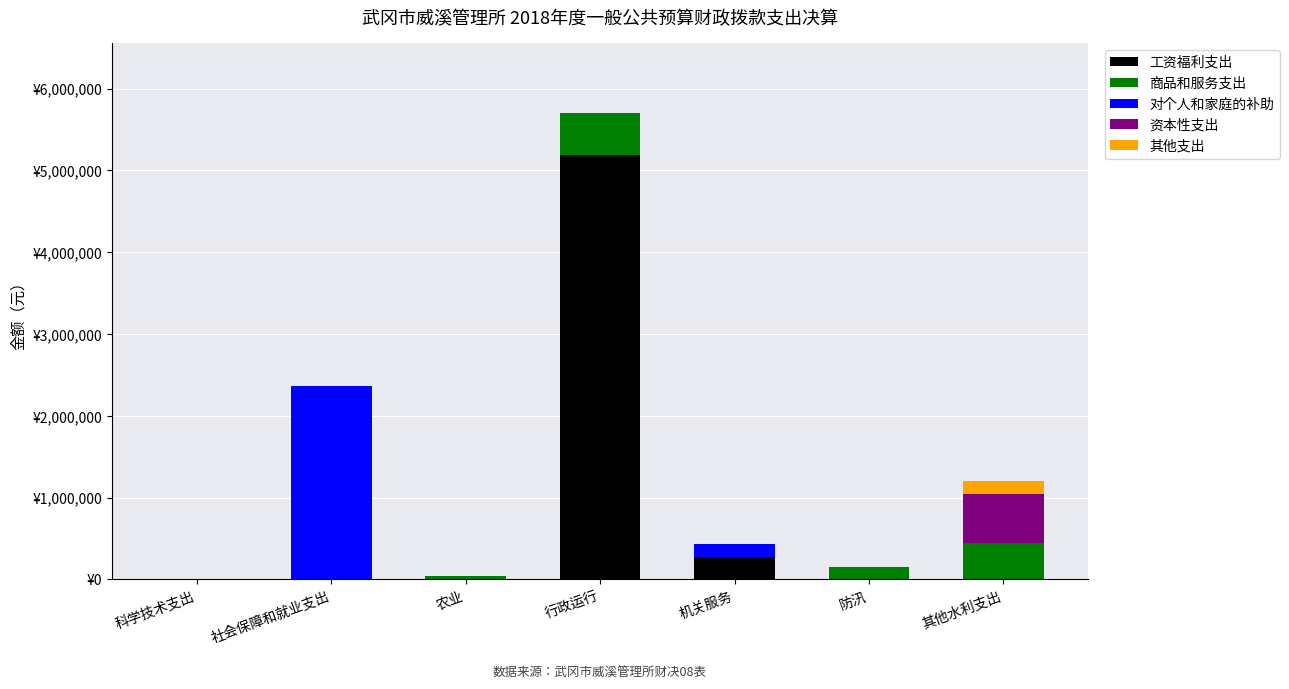

Are the bars grouped side by side (vs. stacked)?

No